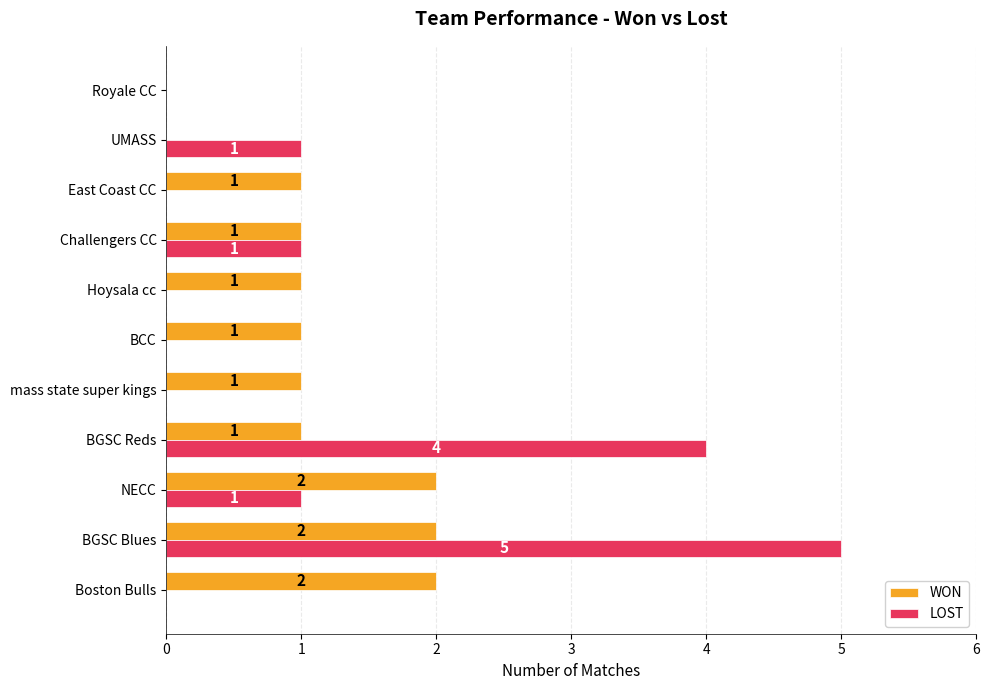

What is the average value of the WON series?

1